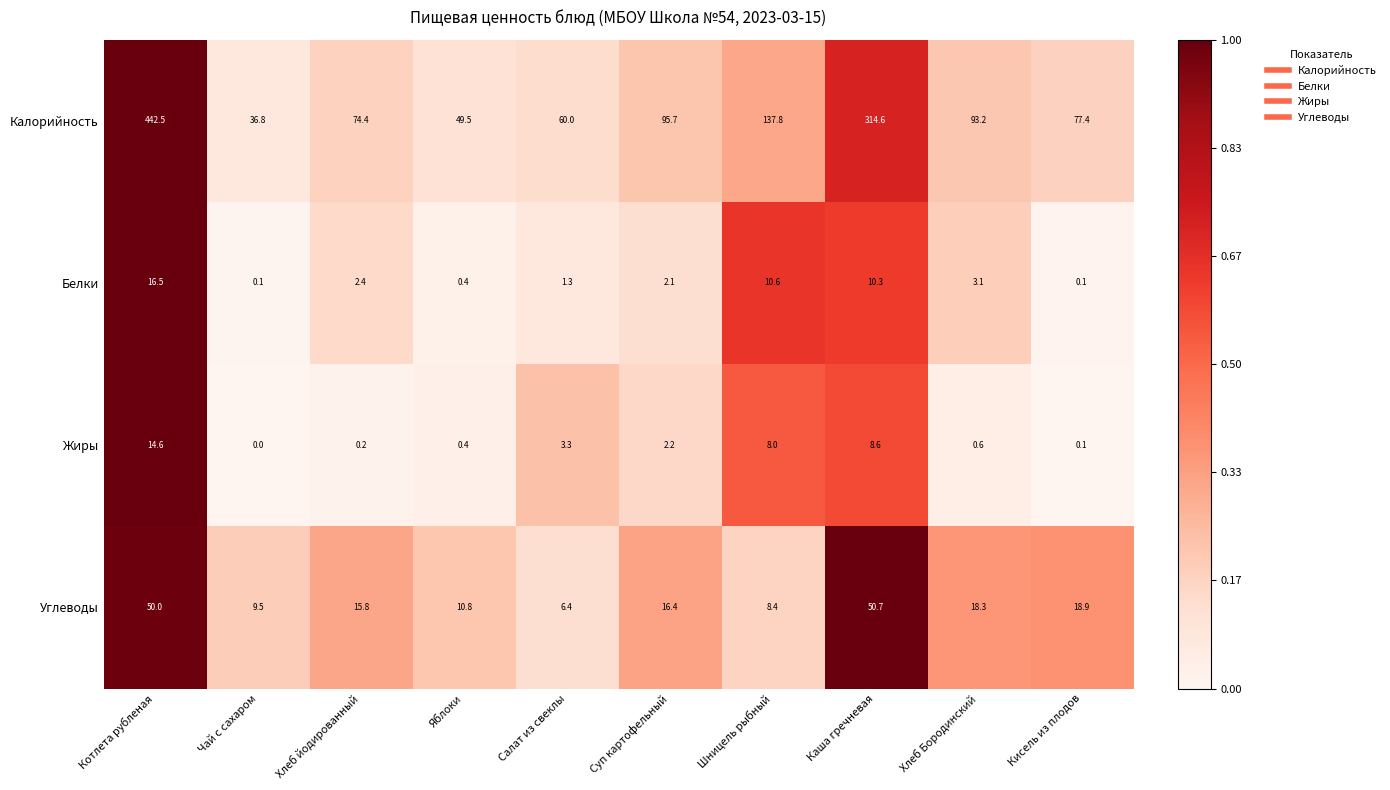

Rank the categories by Калорийность value from lowest to highest.

Чай с сахаром, Яблоки, Салат из свеклы, Хлеб йодированный, Кисель из плодов, Хлеб Бородинский, Суп картофельный, Шницель рыбный, Каша гречневая, Котлета рубленая